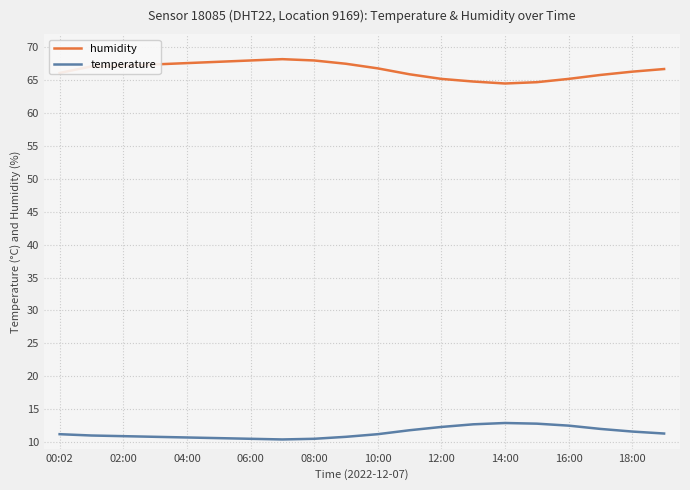

What is the maximum value shown in the chart?

68.2